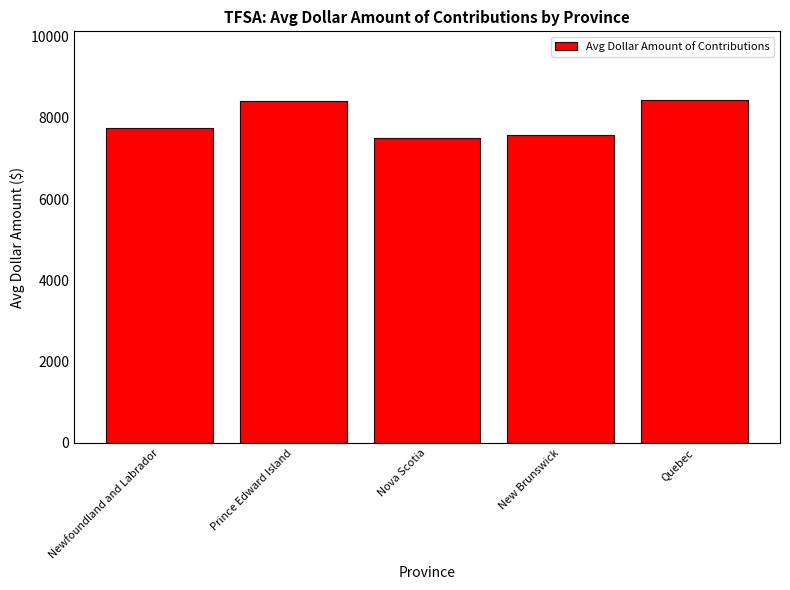

What is the average value?

7939